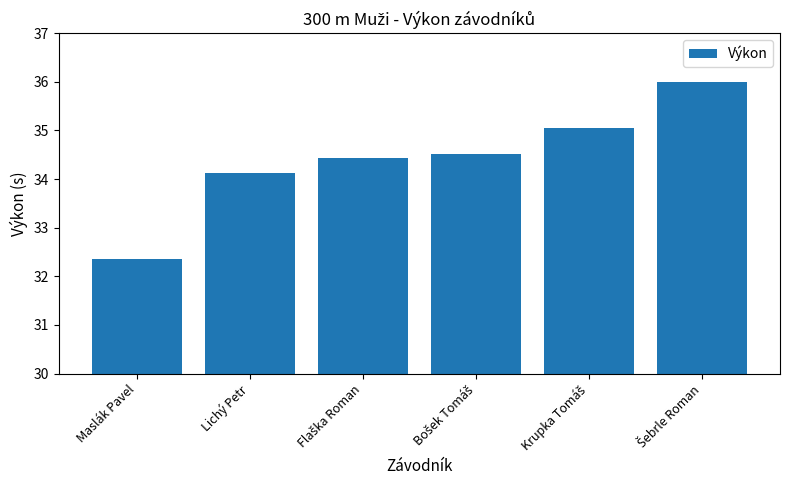

Which category has the lowest value across all series?

Maslák Pavel